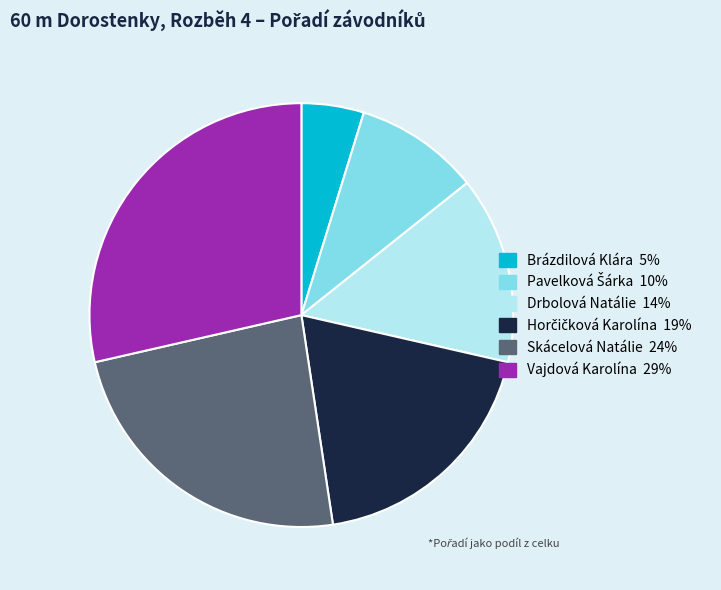

Do Brázdilová Klára and Drbolová Natálie together represent more than half of the pie?

No